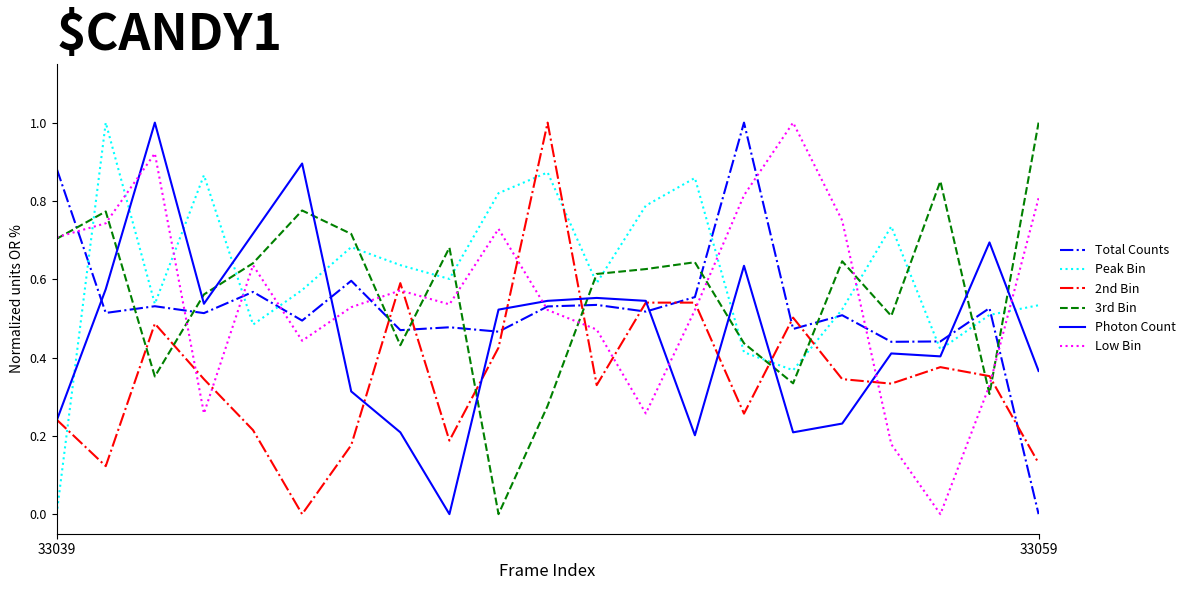

What is the maximum value for Peak Bin?

1.0